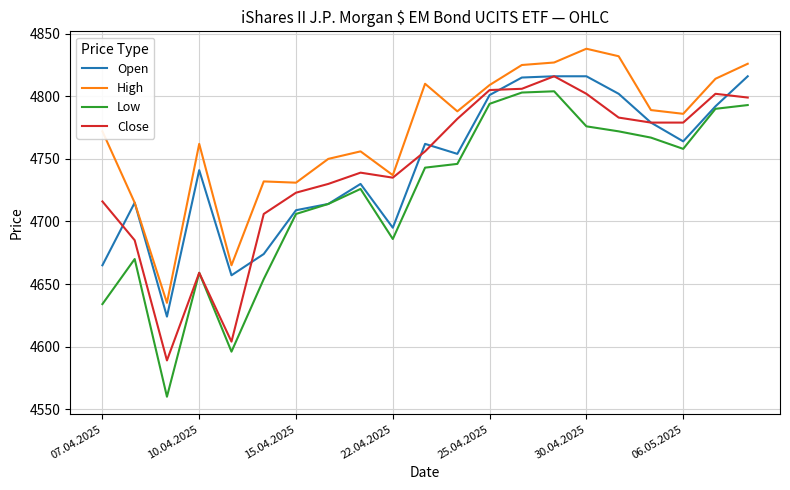

What is the smallest value displayed?

4560